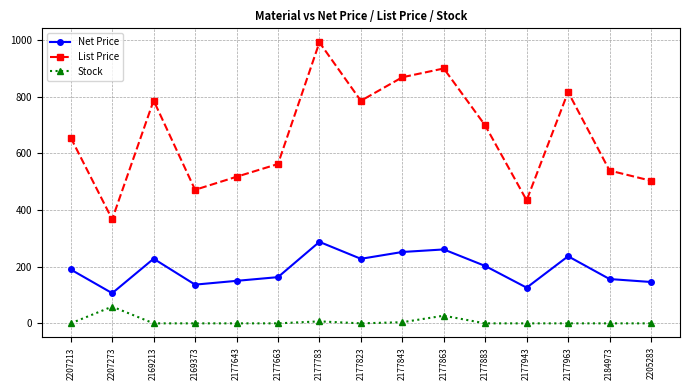

What is the total value across all series at 2207273?

532.4